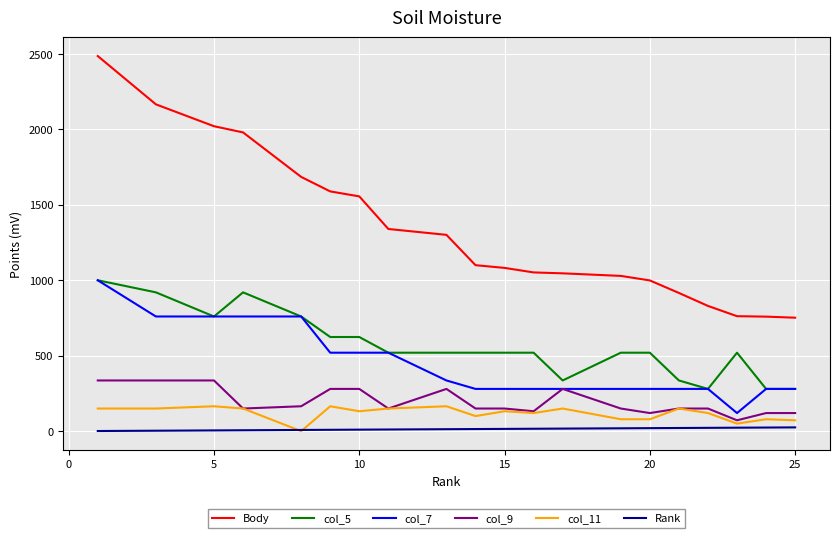

Which series has the largest range (max minus min)?

Body